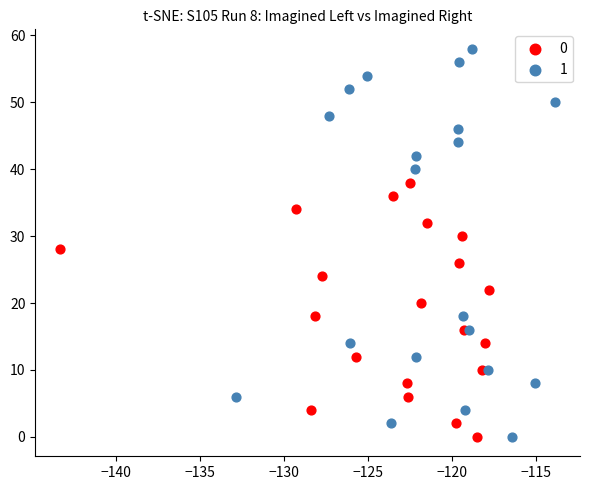

What are all the series names shown in the legend?

0, 1